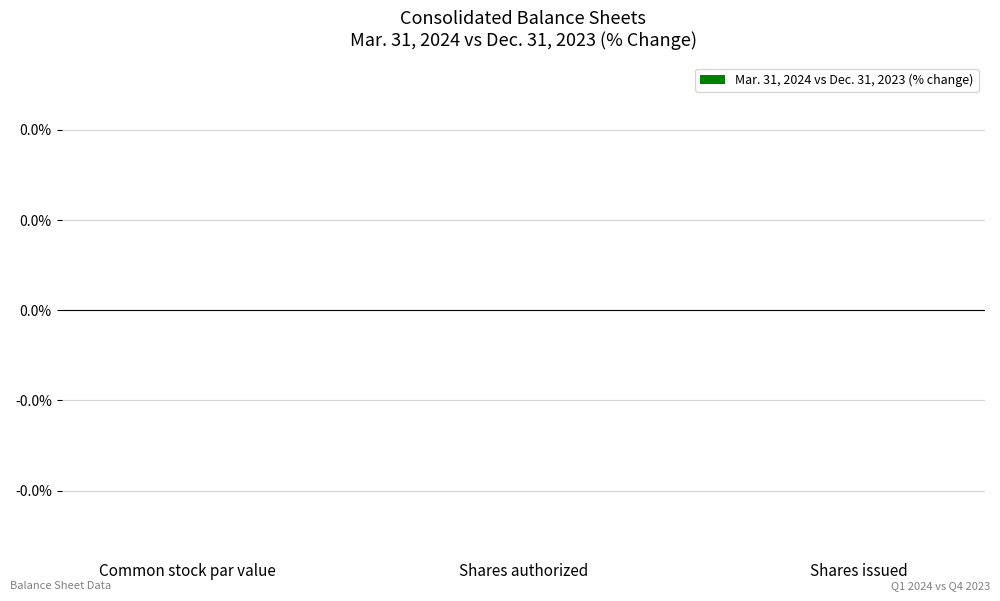

Which category has the highest value across all series?

Shares authorized